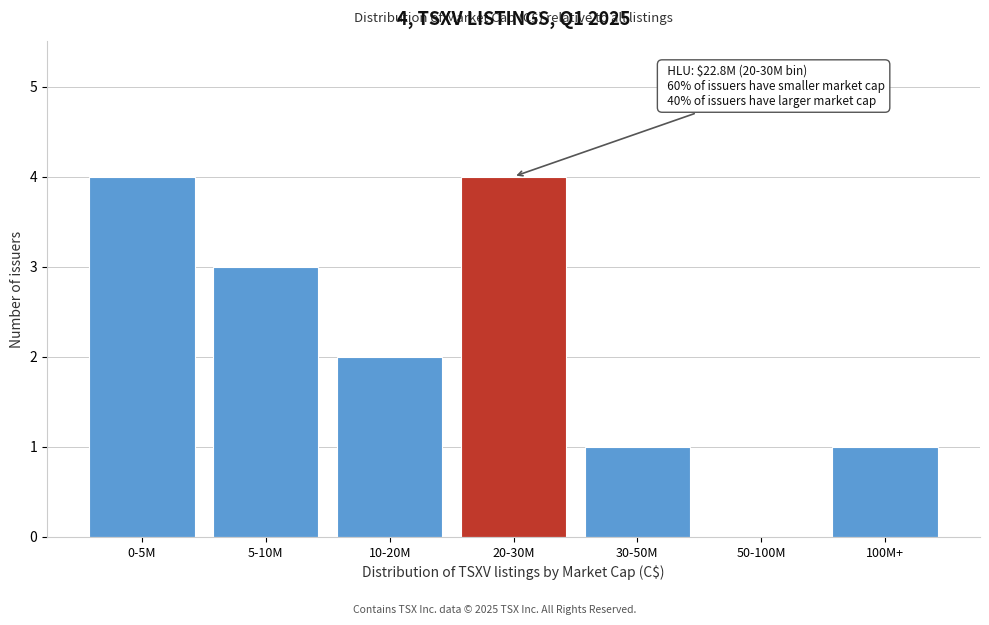

Reading left to right, what are all the values shown in this chart?

0-5M=4	5-10M=3	10-20M=2	20-30M=4	30-50M=1	50-100M=0	100M+=1